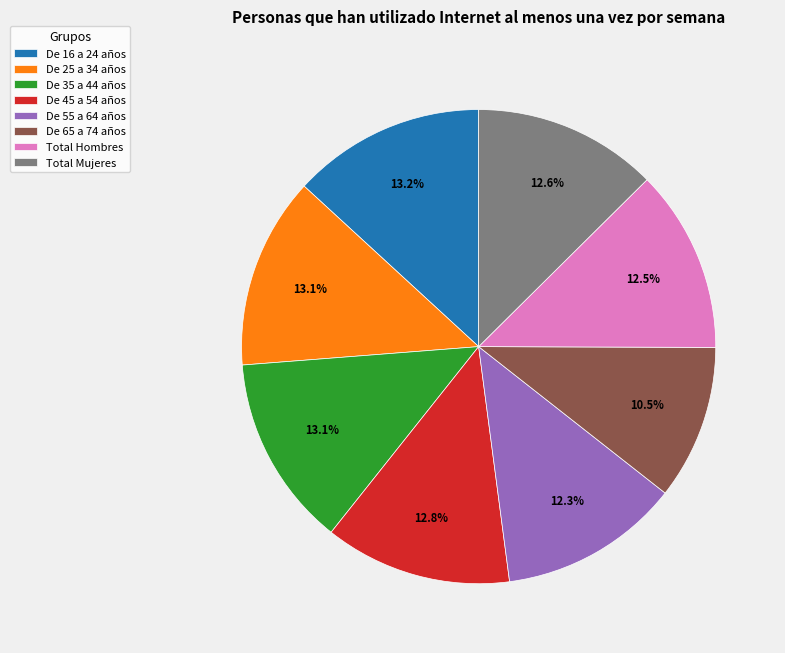

True or false: De 35 a 44 años accounts for 27% of the total.

False